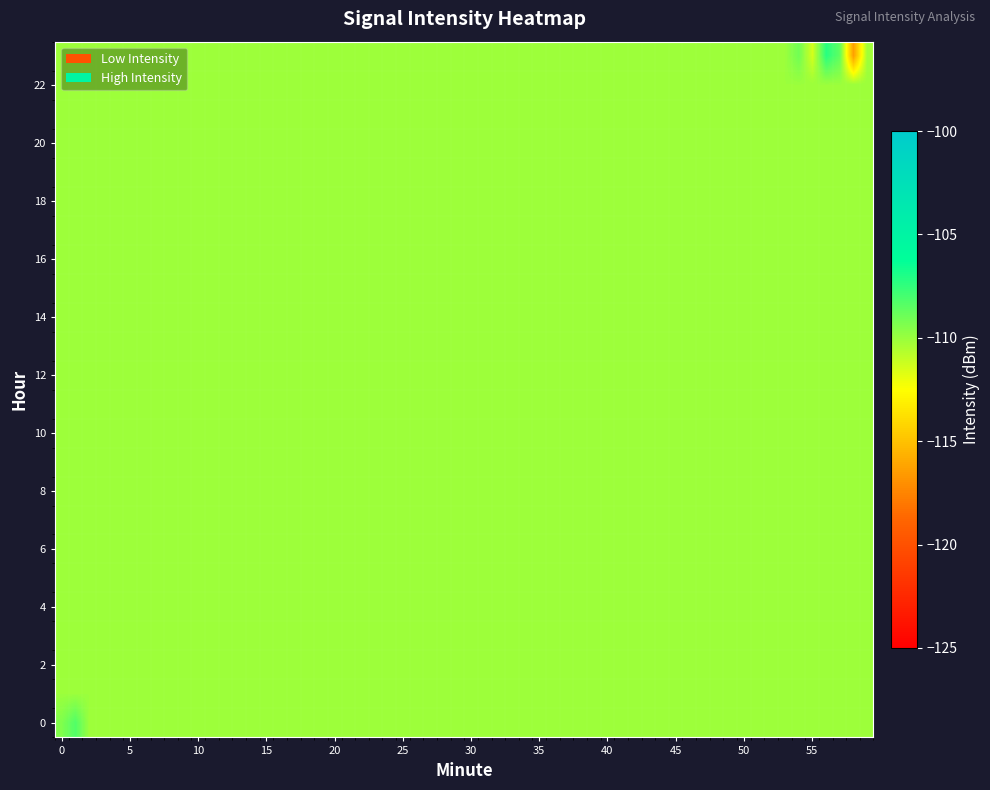

Rank the series by their maximum value, from highest to lowest.

23, 0